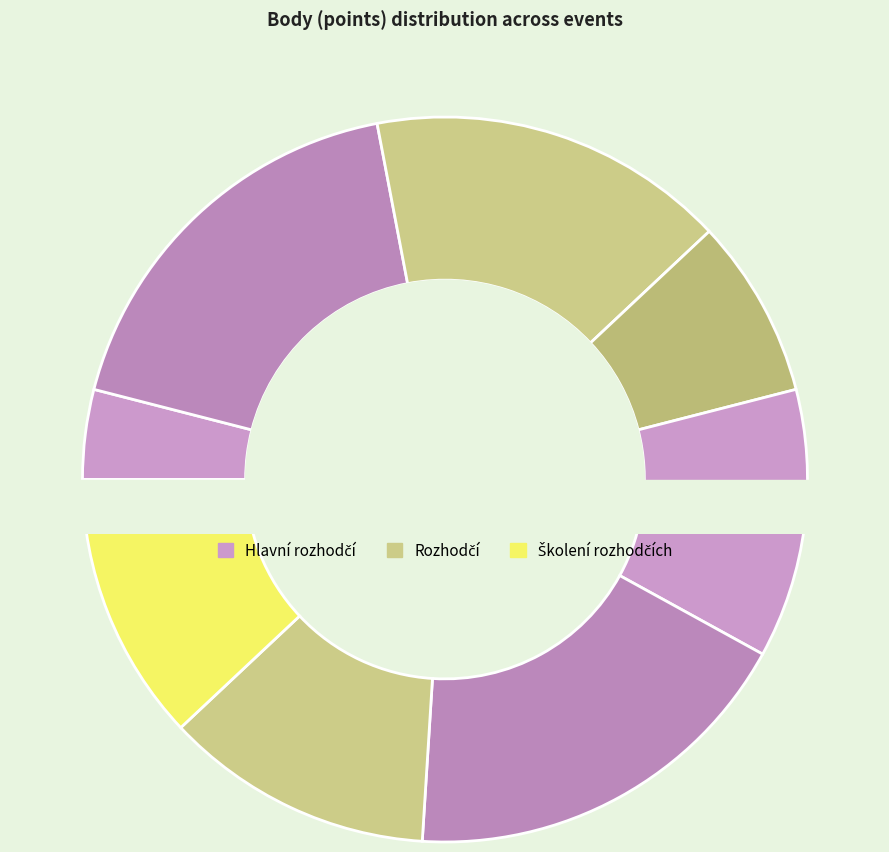

Does 171612 represent more than half of the total?

No